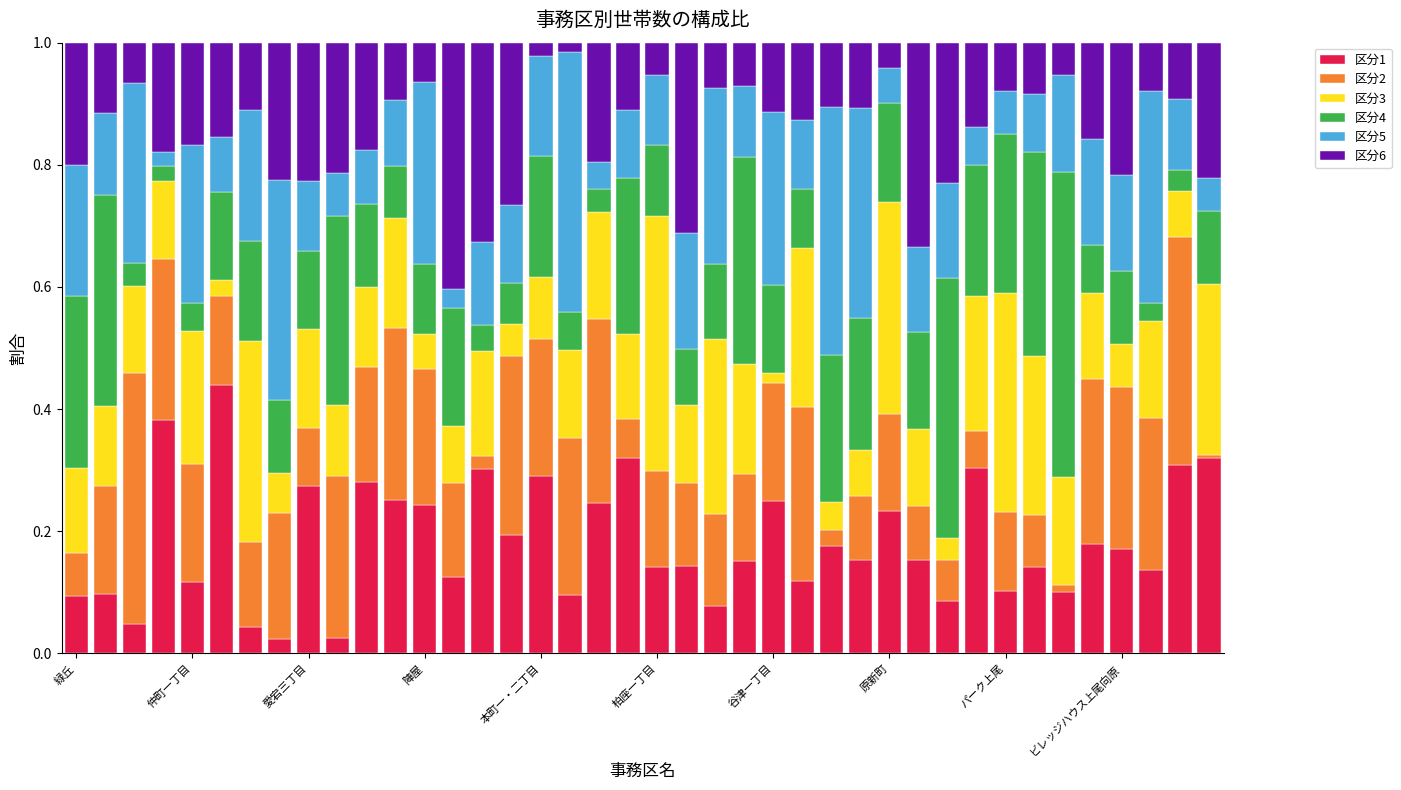

Count the number of data series in this chart.

6